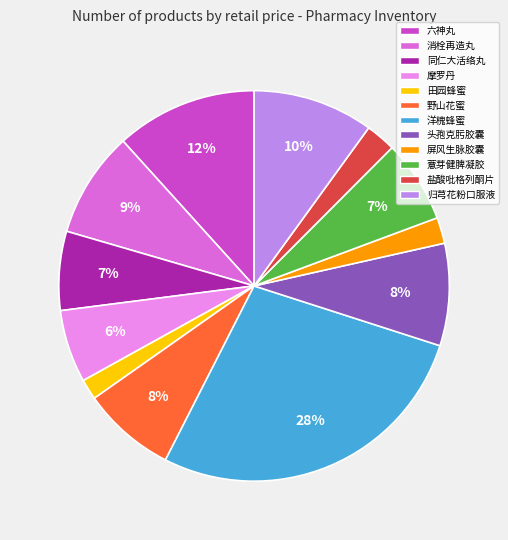

Does 归芎花粉口服液 account for over 50% of the chart?

No